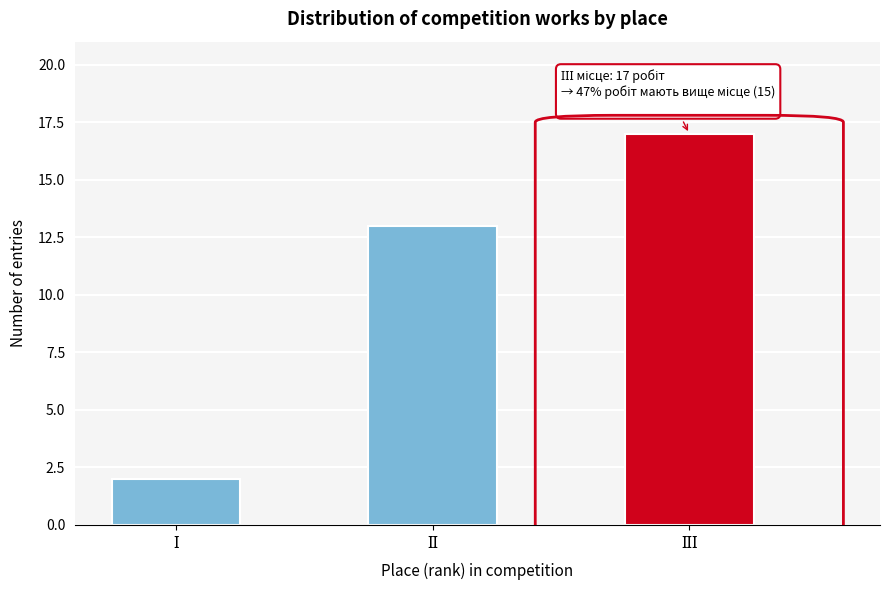

Reading left to right, what are all the values shown in this chart?

2	13	17